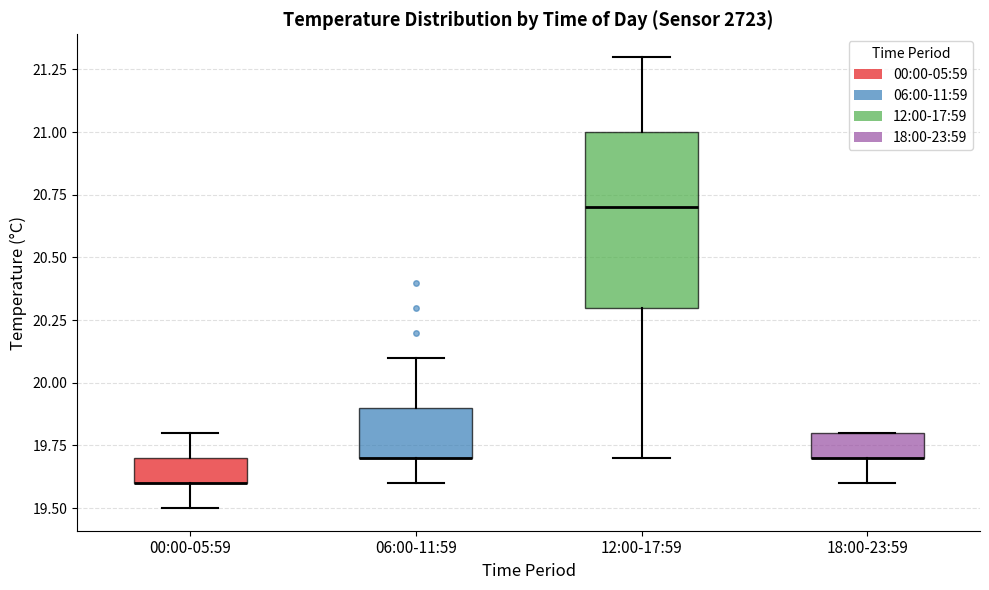

Which box is the tallest, from its lower edge to its upper edge?

12:00-17:59